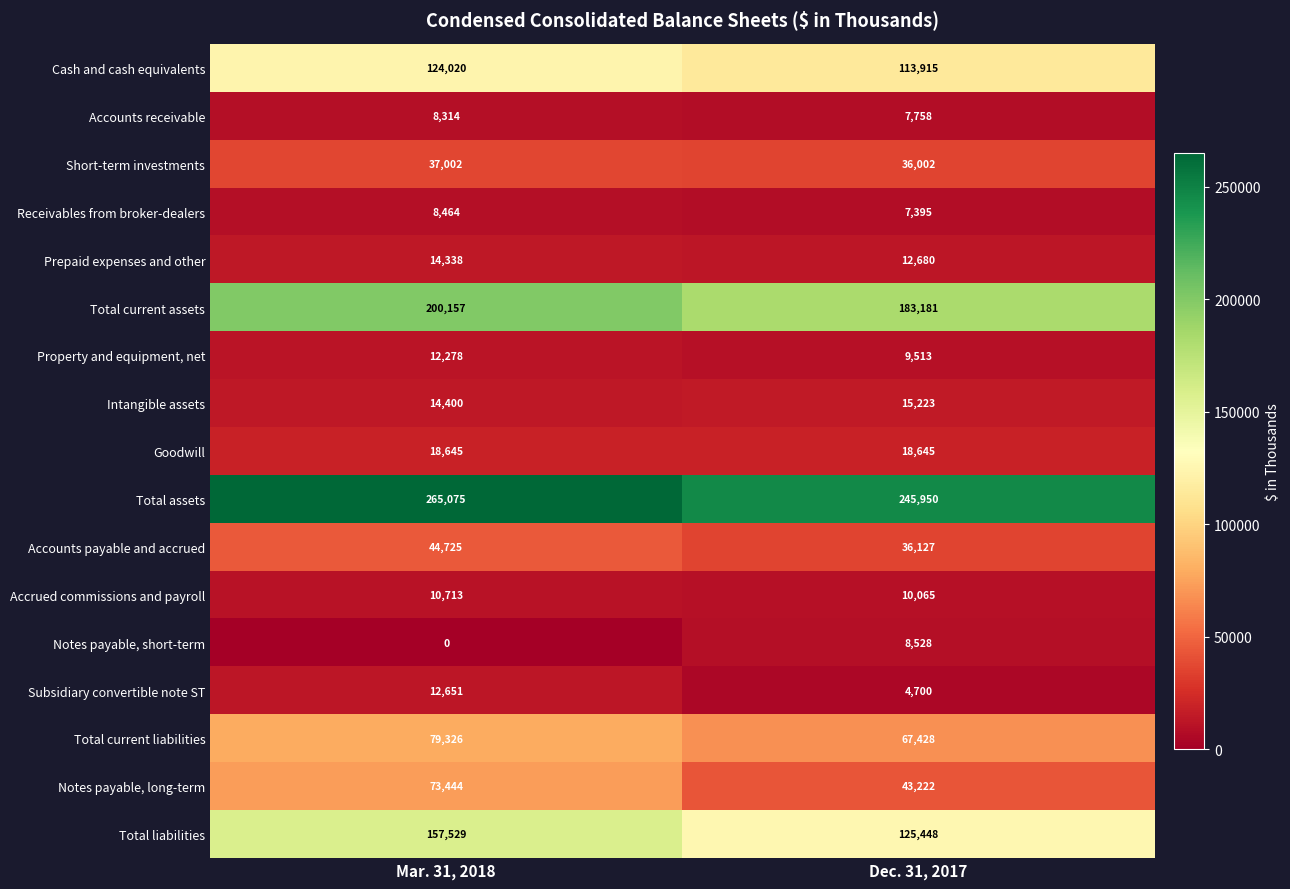

Which series has the largest total across all categories?

Total assets